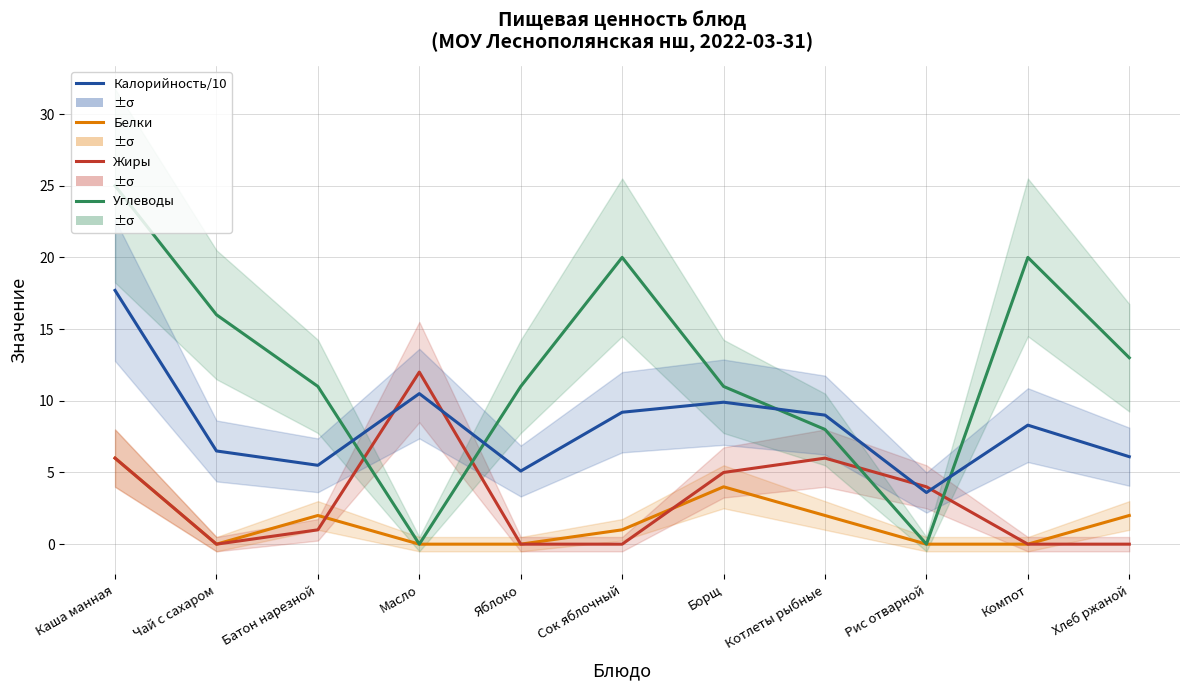

What are all the series names shown in the legend?

Белки, Жиры, Углеводы, Калорийность/10